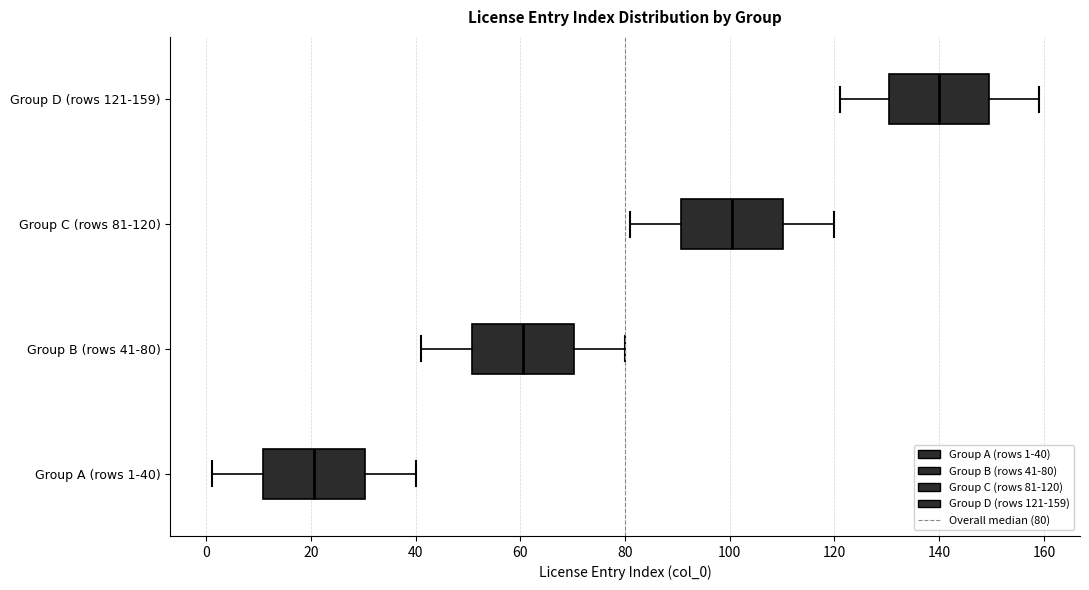

Reading bottom to top, transcribe this box plot: for each box, give where its median line is, the range the box spans, and where its two whiskers end, as read against the x-axis. The values are not printed on the chart, so give them approximately, as read against the axis.

Group A (rows 1-40): median 20, box 10 to 30, whiskers 2 to 40
Group B (rows 41-80): median 60, box 50 to 70, whiskers 42 to 80
Group C (rows 81-120): median 100, box 90 to 110, whiskers 82 to 120
Group D (rows 121-159): median 140, box 130 to 150, whiskers 122 to 160